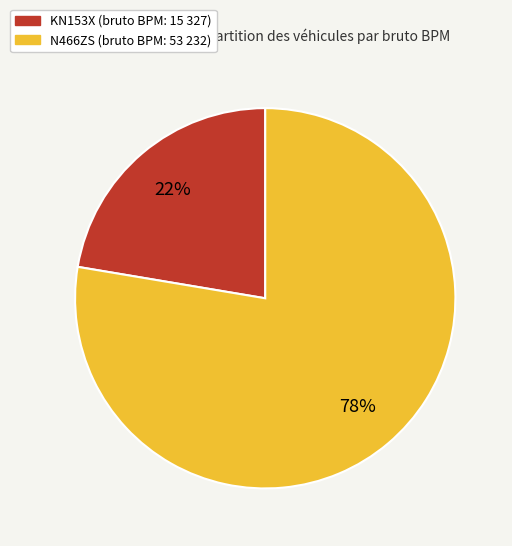

True or false: KN153X accounts for 8% of the total.

False